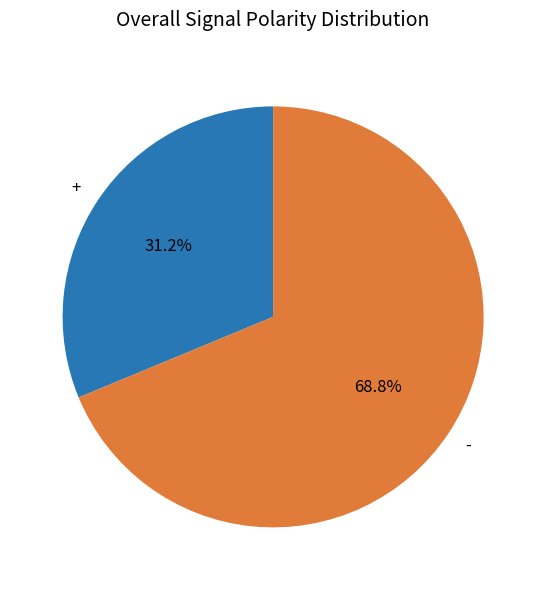

Is it true that - is 69% of the pie?

True